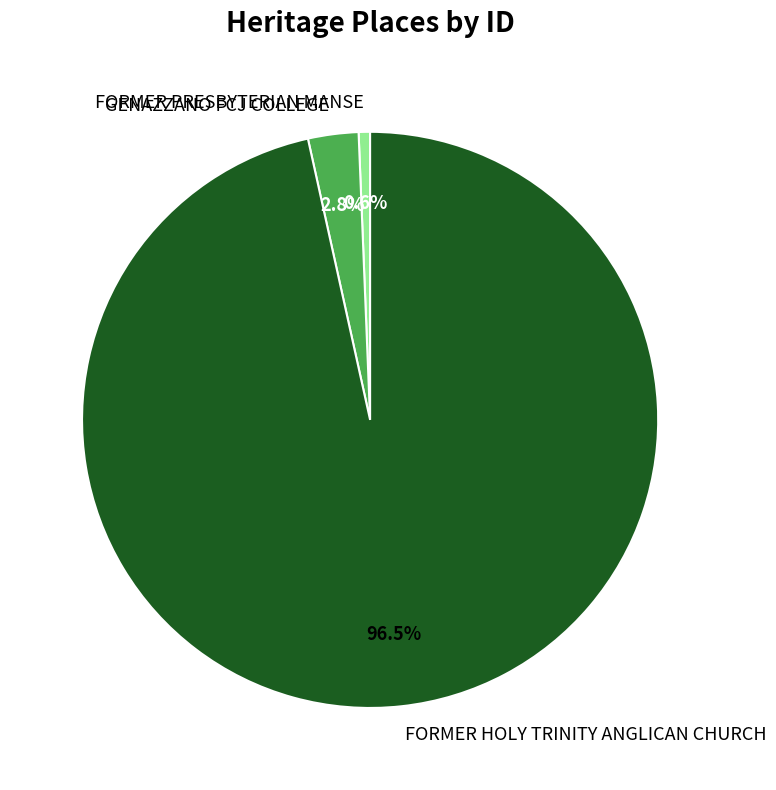

Rank the categories by value from lowest to highest.

FORMER PRESBYTERIAN MANSE, GENAZZANO FCJ COLLEGE, FORMER HOLY TRINITY ANGLICAN CHURCH